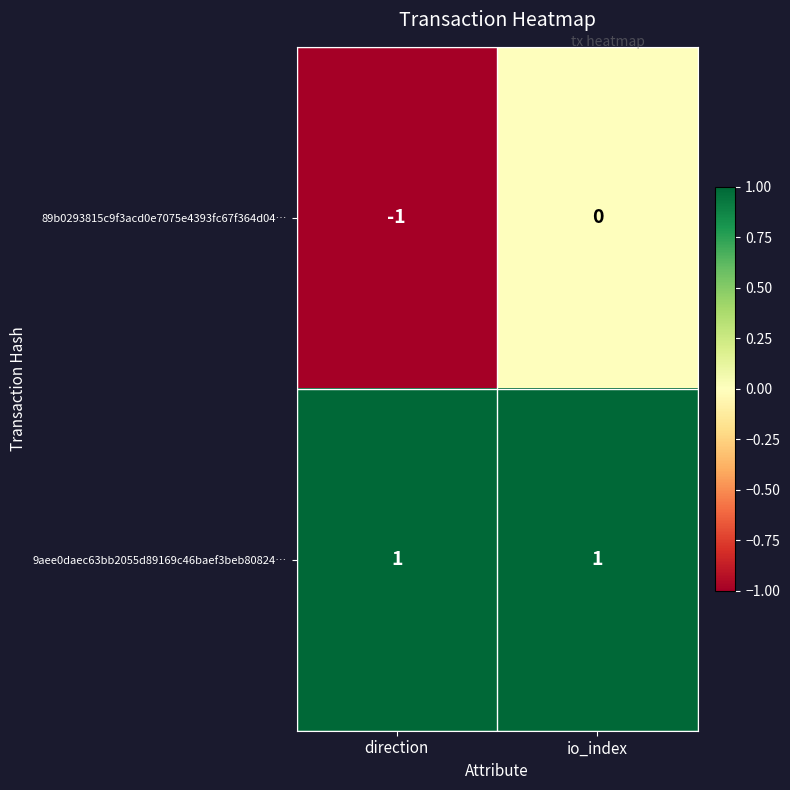

Reading left to right, what are all the values shown in this chart?

89b0293815c9f3acd0e7075e4393fc67f364d04…: direction=-1	io_index=0
9aee0daec63bb2055d89169c46baef3beb80824…: direction=1	io_index=1